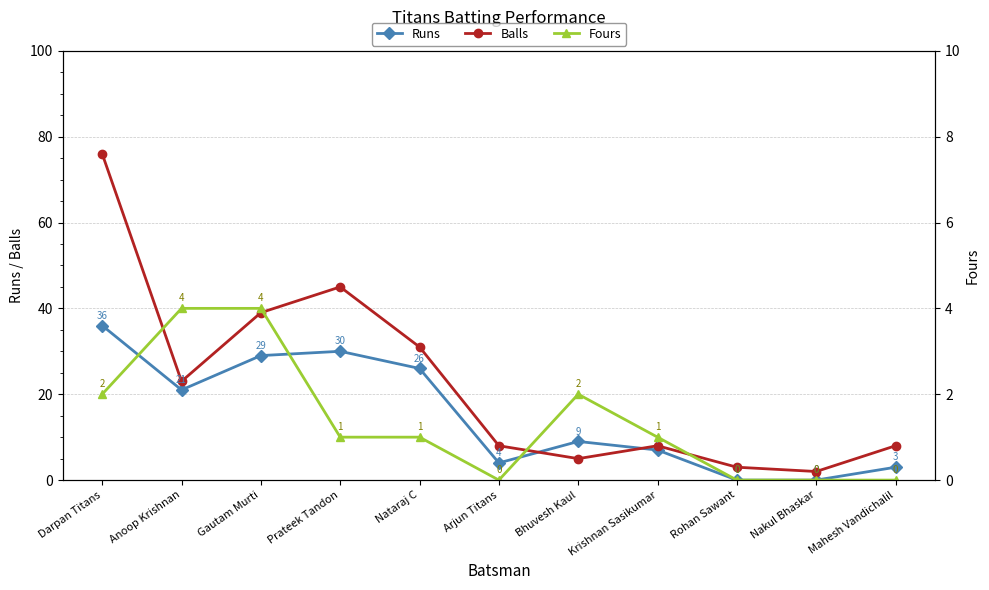

Is the value of Fours at Krishnan Sasikumar greater than the value of Runs at Gautam Murti?

No